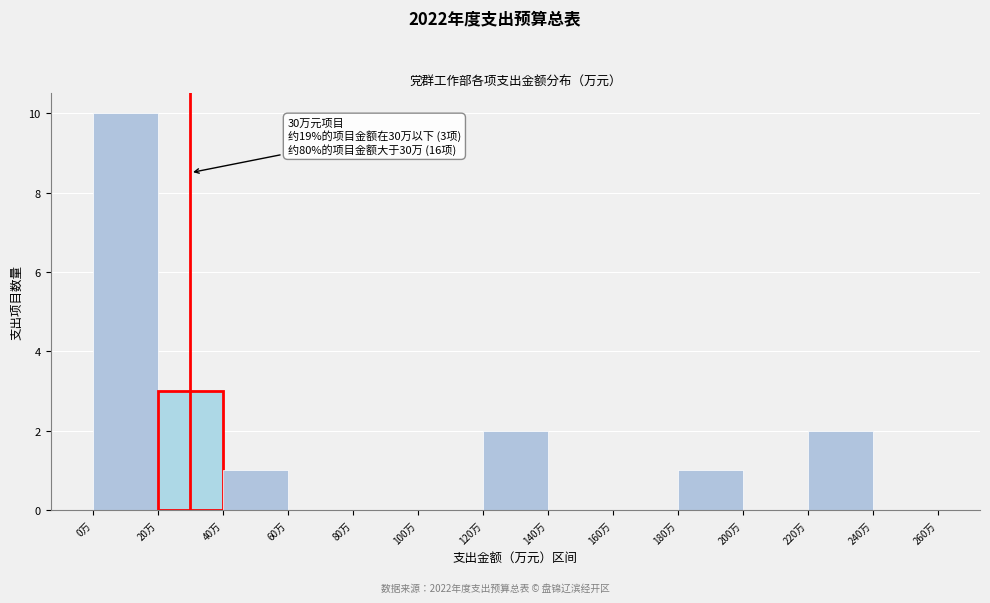

Over which range of the x-axis is the bar tallest?

0 to 20